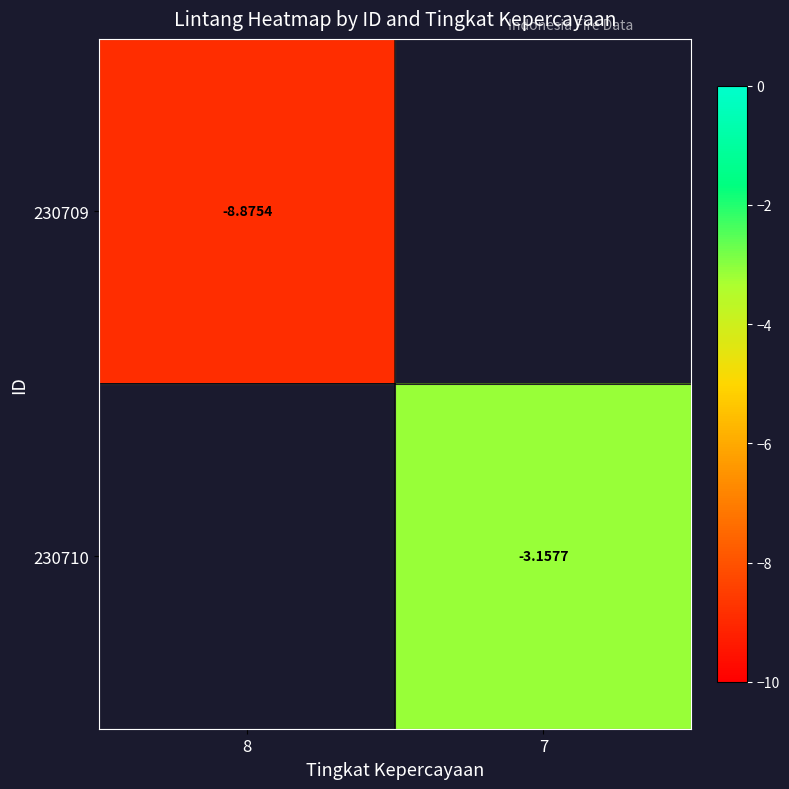

At how many categories does at least one series exceed -7?

1